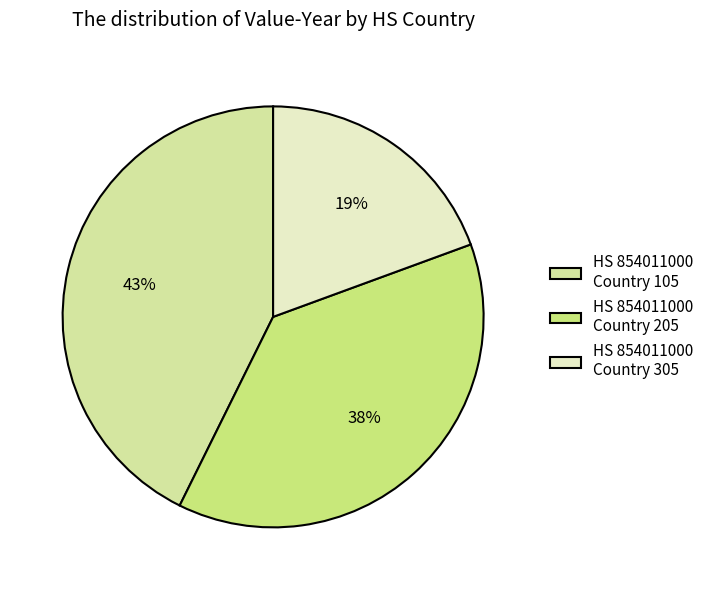

How many segments does this pie chart have?

3